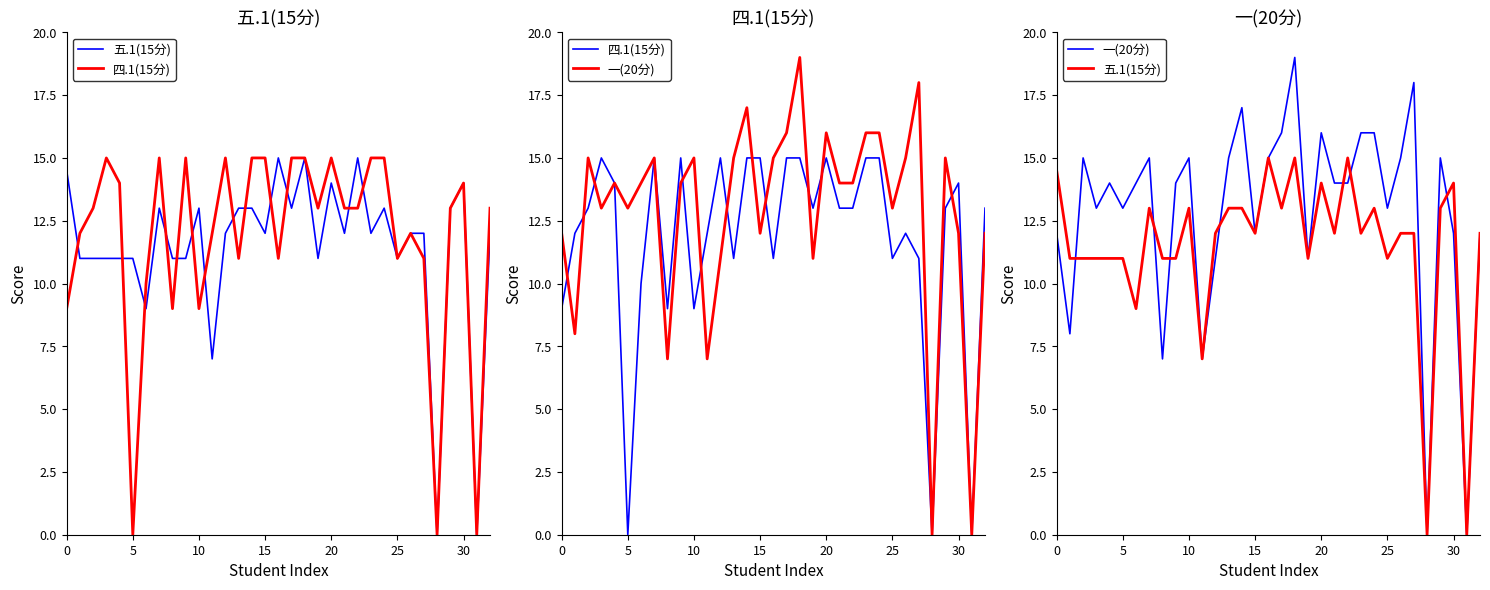

What is the spread (max minus min) of values at 0?

5.5